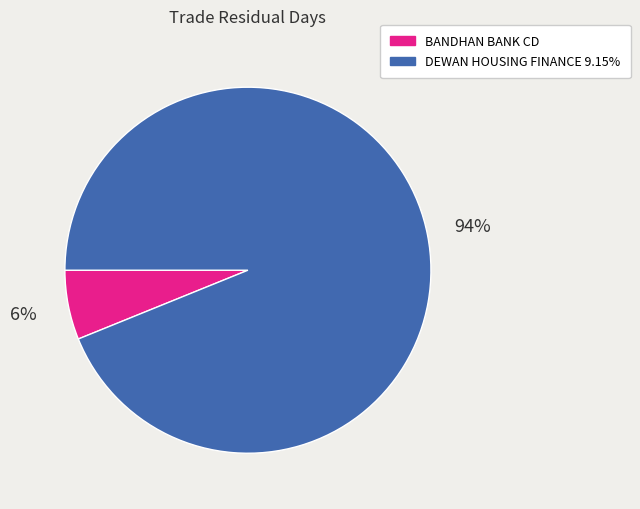

Combined, do BANDHAN BANK CD and DEWAN HOUSING FINANCE 9.15% account for over 50%?

Yes